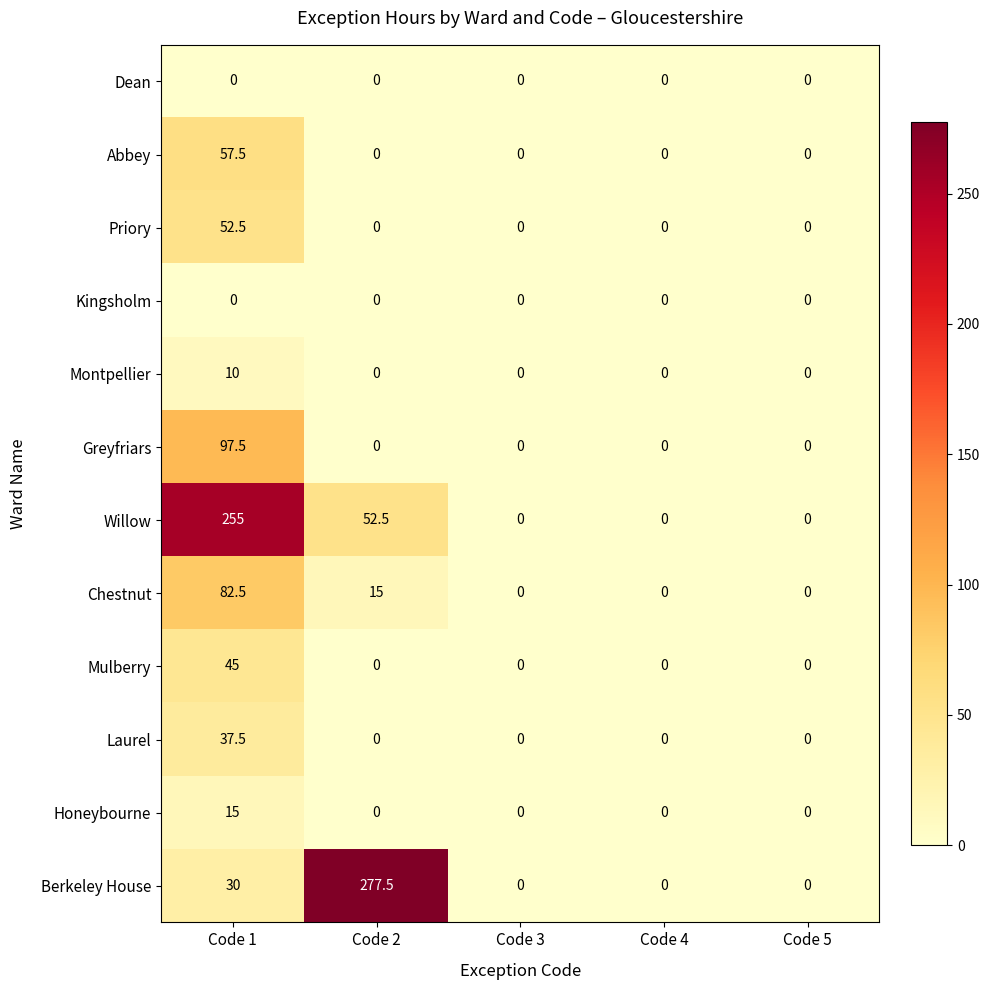

What is the total value across all series at Code 1?

682.5